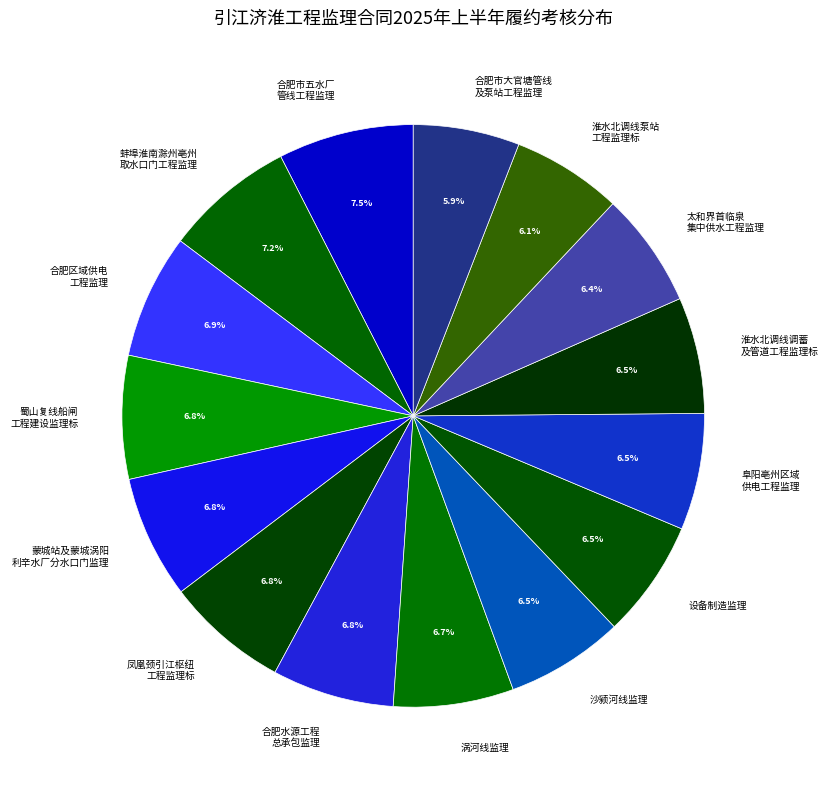

Approximately how many times larger is the value at 合肥区域供电 工程监理 compared to 合肥市大官塘管线 及泵站工程监理?

1.2